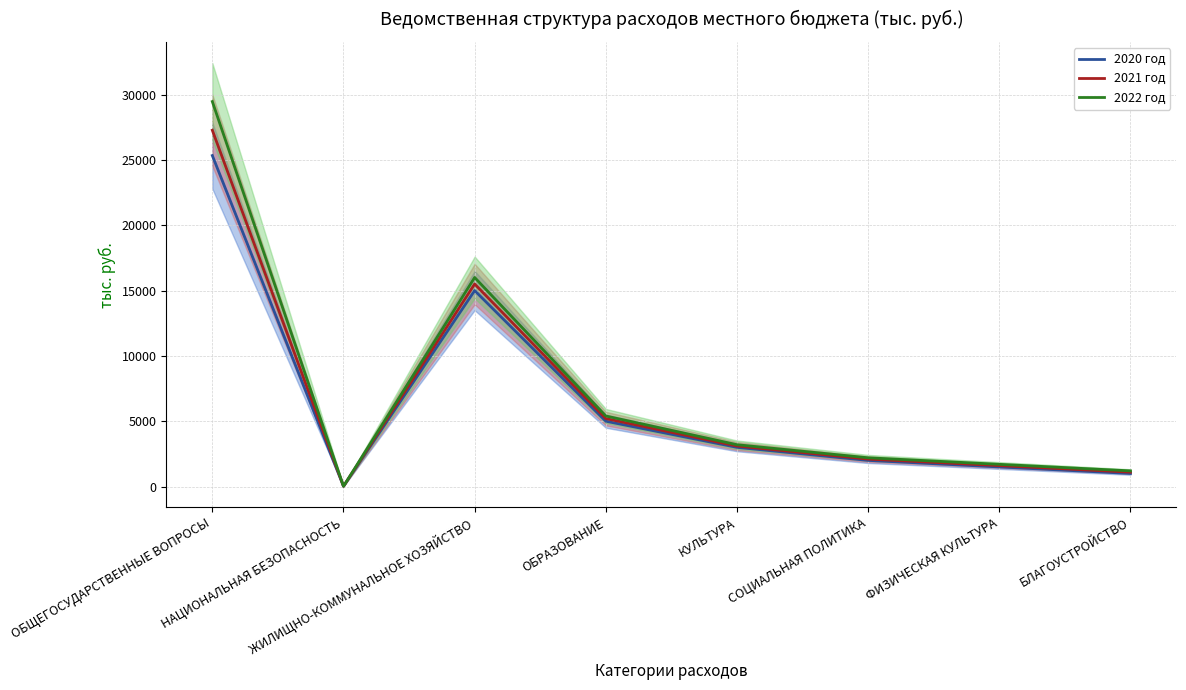

Read the 2021 год value at ФИЗИЧЕСКАЯ КУЛЬТУРА.

1600.0